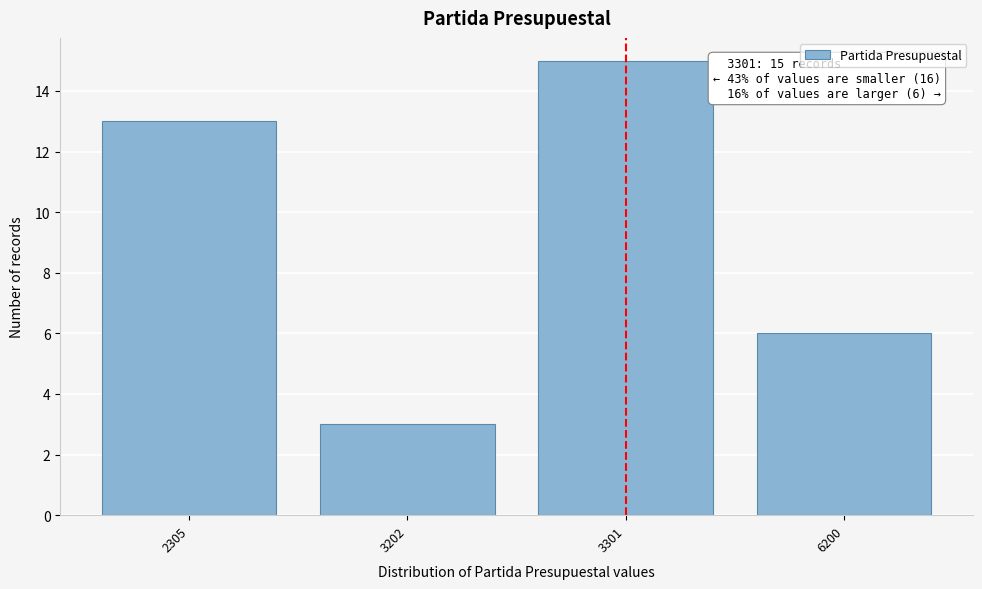

Reading left to right, what are all the values shown in this chart?

13	3	15	6